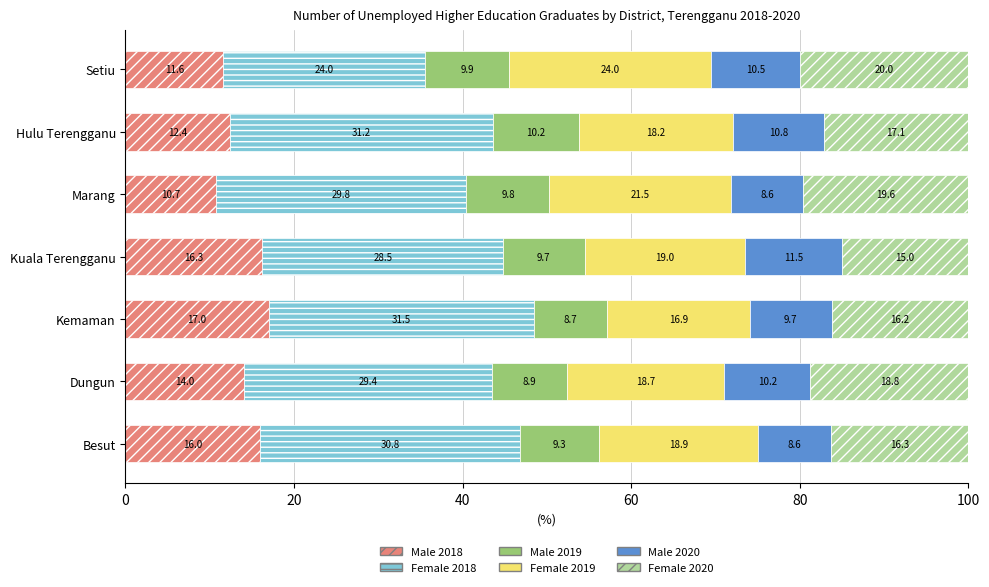

What is the lowest value of the Male 2018 series?

10.7